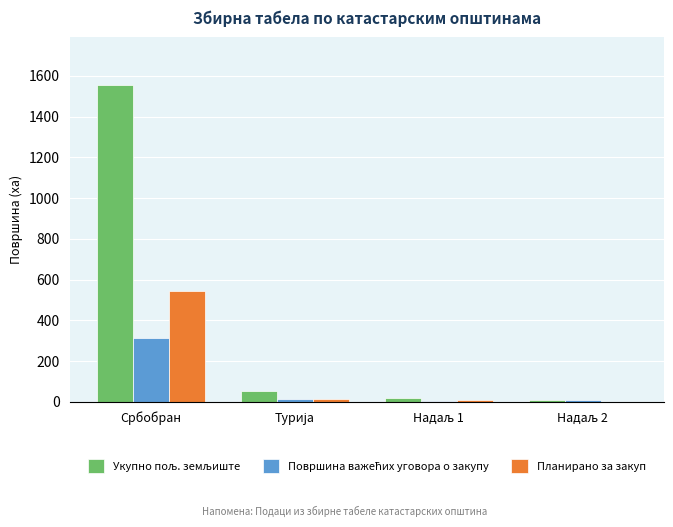

Count the number of data series in this chart.

3